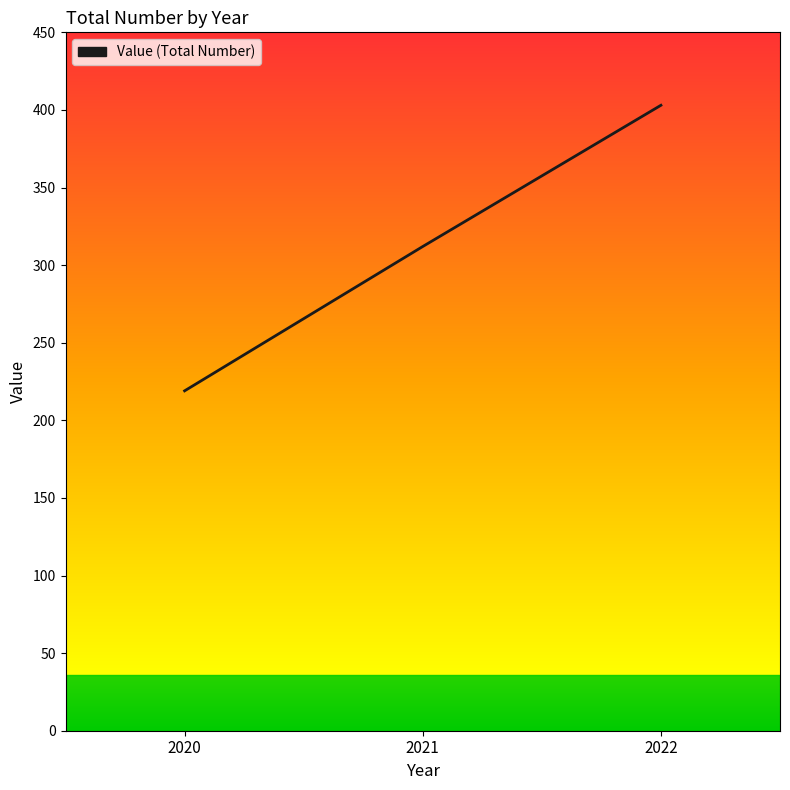

How many series are shown in this chart?

1